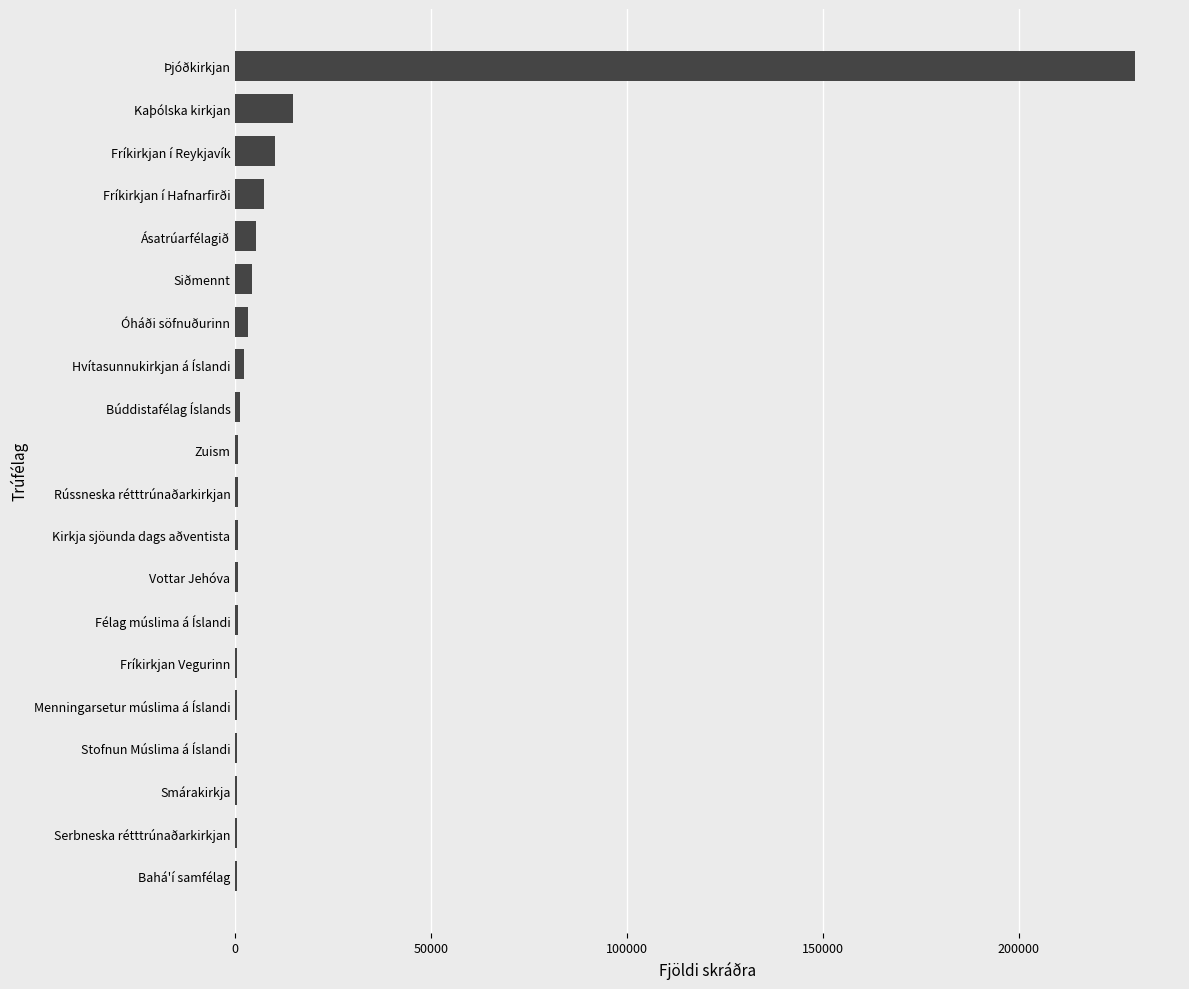

What is the greatest value displayed?

229655